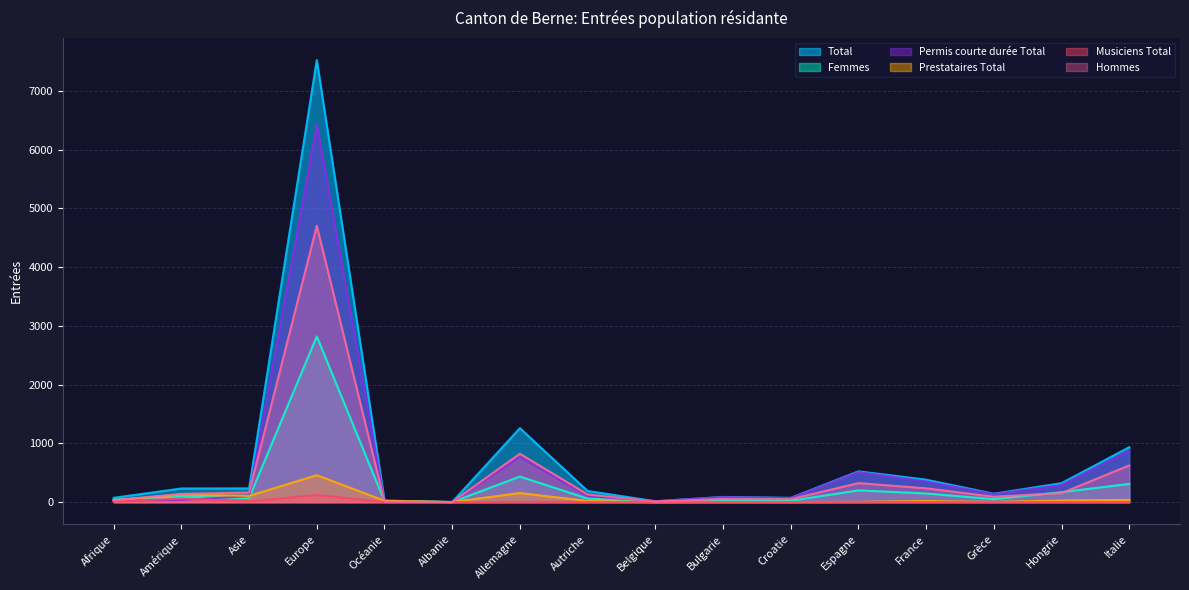

In Hommes, how many points are higher than both neighbors (excluding endpoints)?

4